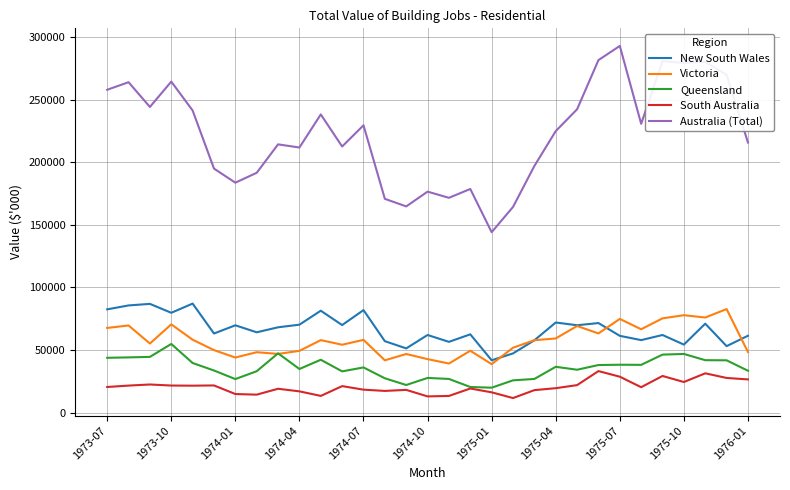

What are all the series names shown in the legend?

New South Wales, Victoria, Queensland, South Australia, Australia (Total)